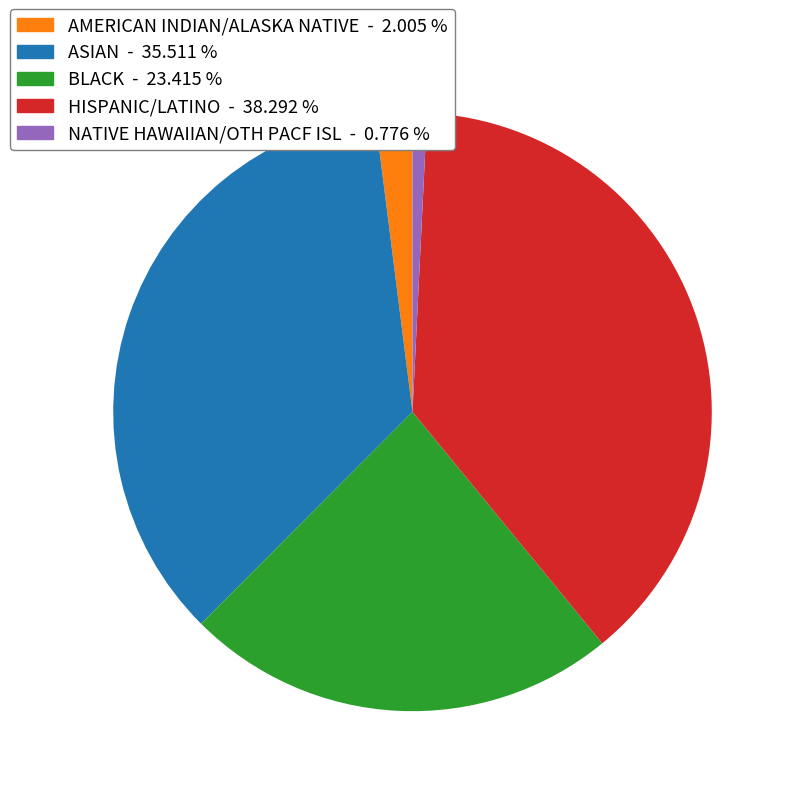

Is the sum of BLACK and AMERICAN INDIAN/ALASKA NATIVE greater than half?

No